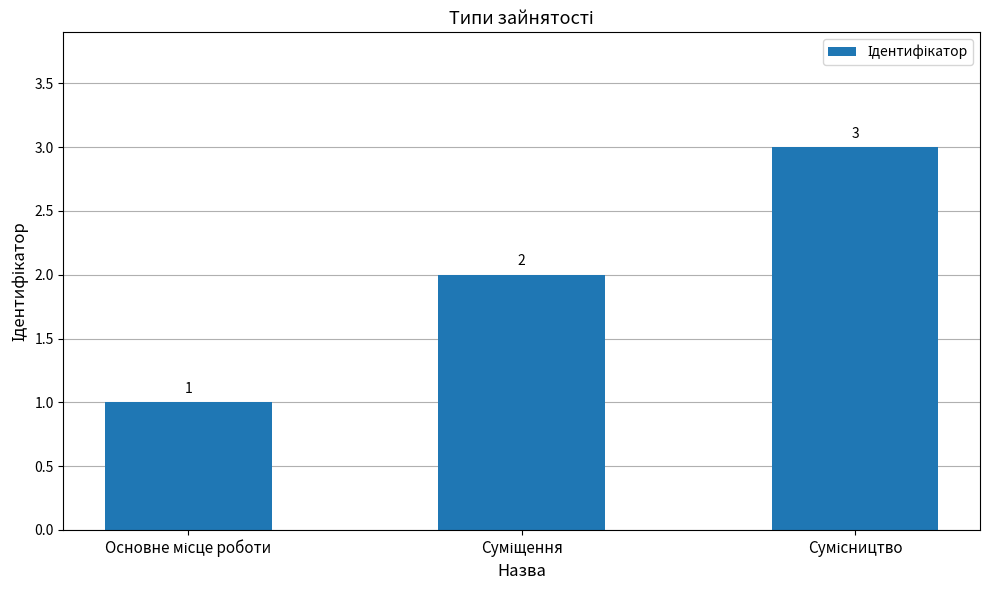

What is the greatest value displayed?

3